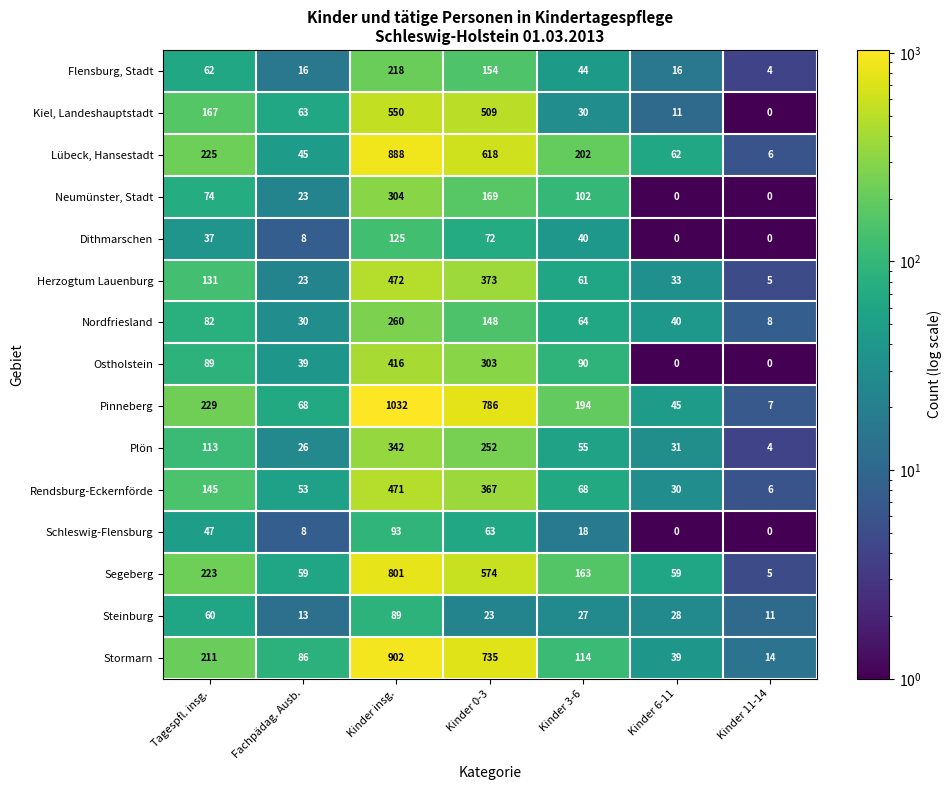

How many data points does each series have?

7